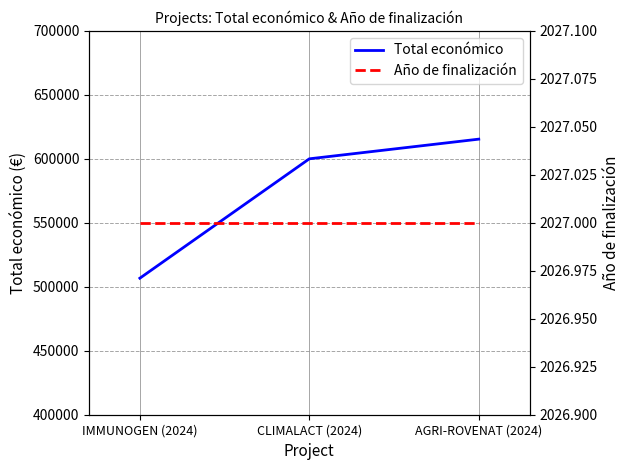

What are all the series names shown in the legend?

Total económico, Año de finalización